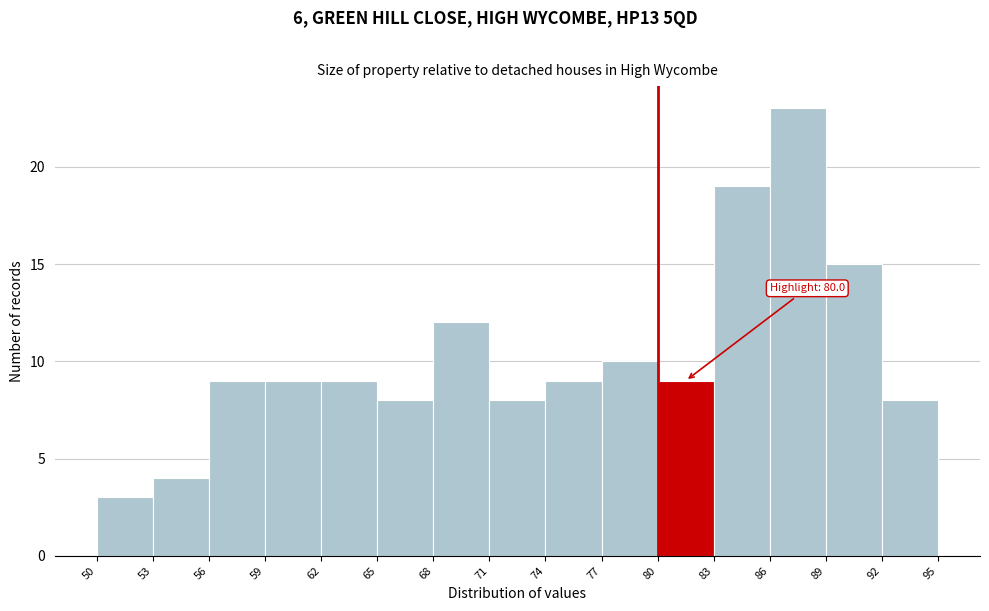

Over which range of the x-axis is the bar tallest?

86 to 89